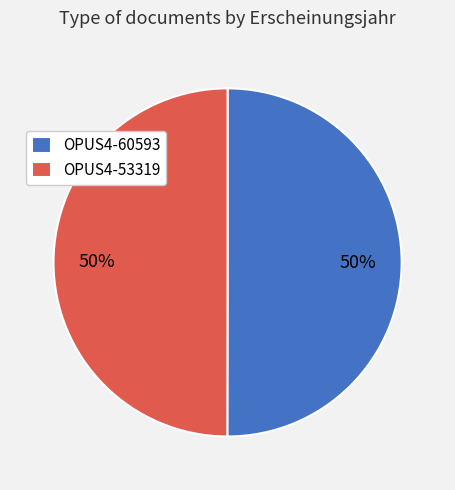

To the nearest percent, what percentage of the pie is OPUS4-60593?

50%